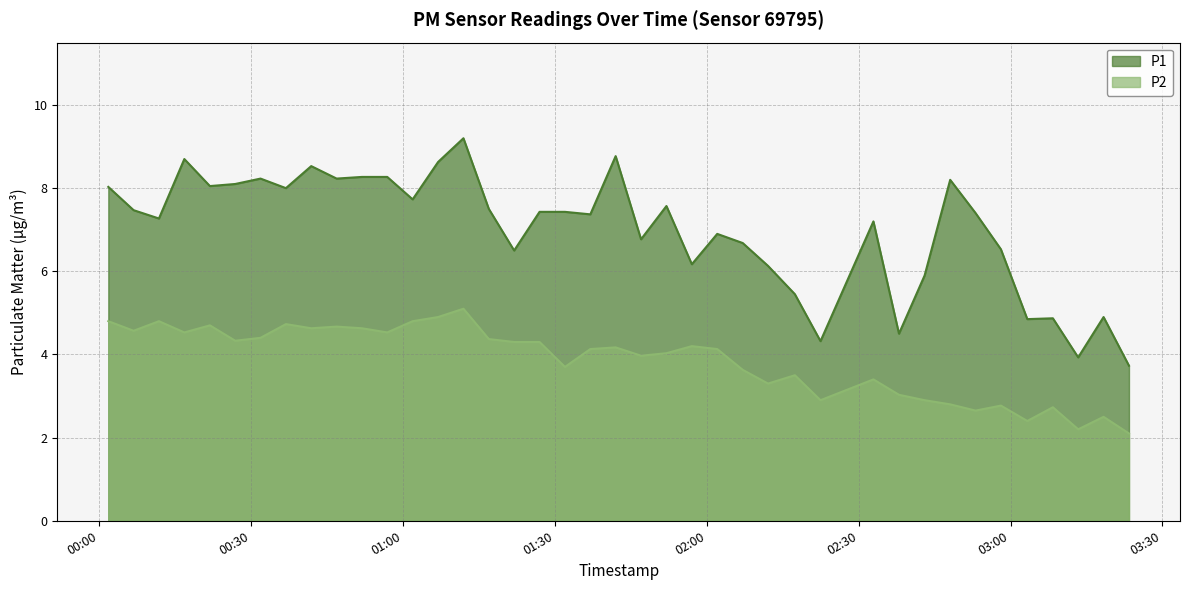

Which category has the lowest value across all series?

2023-11-19T03:23:24